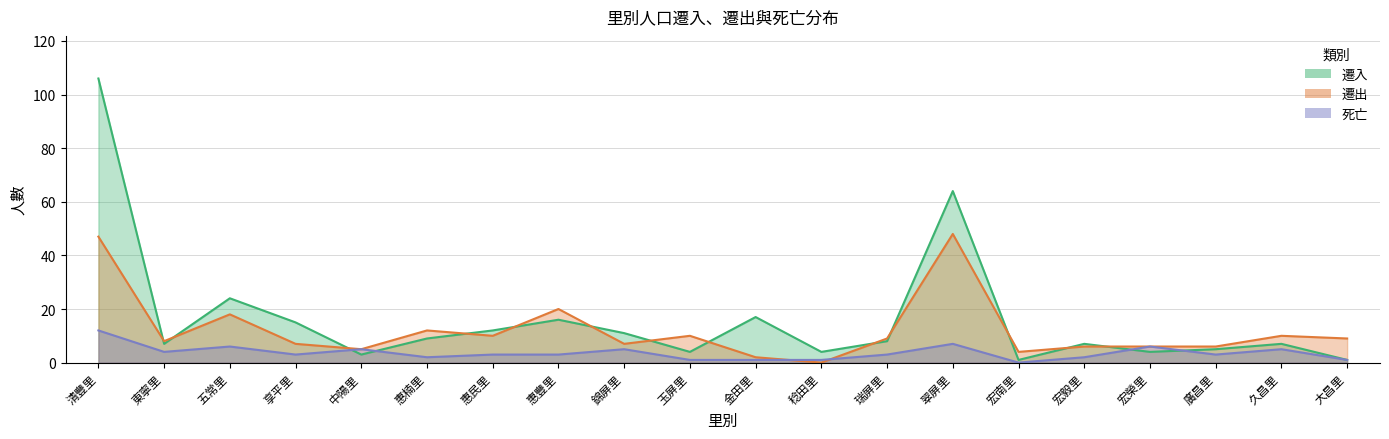

List the series in order of their peak value, highest first.

遷入, 遷出, 死亡